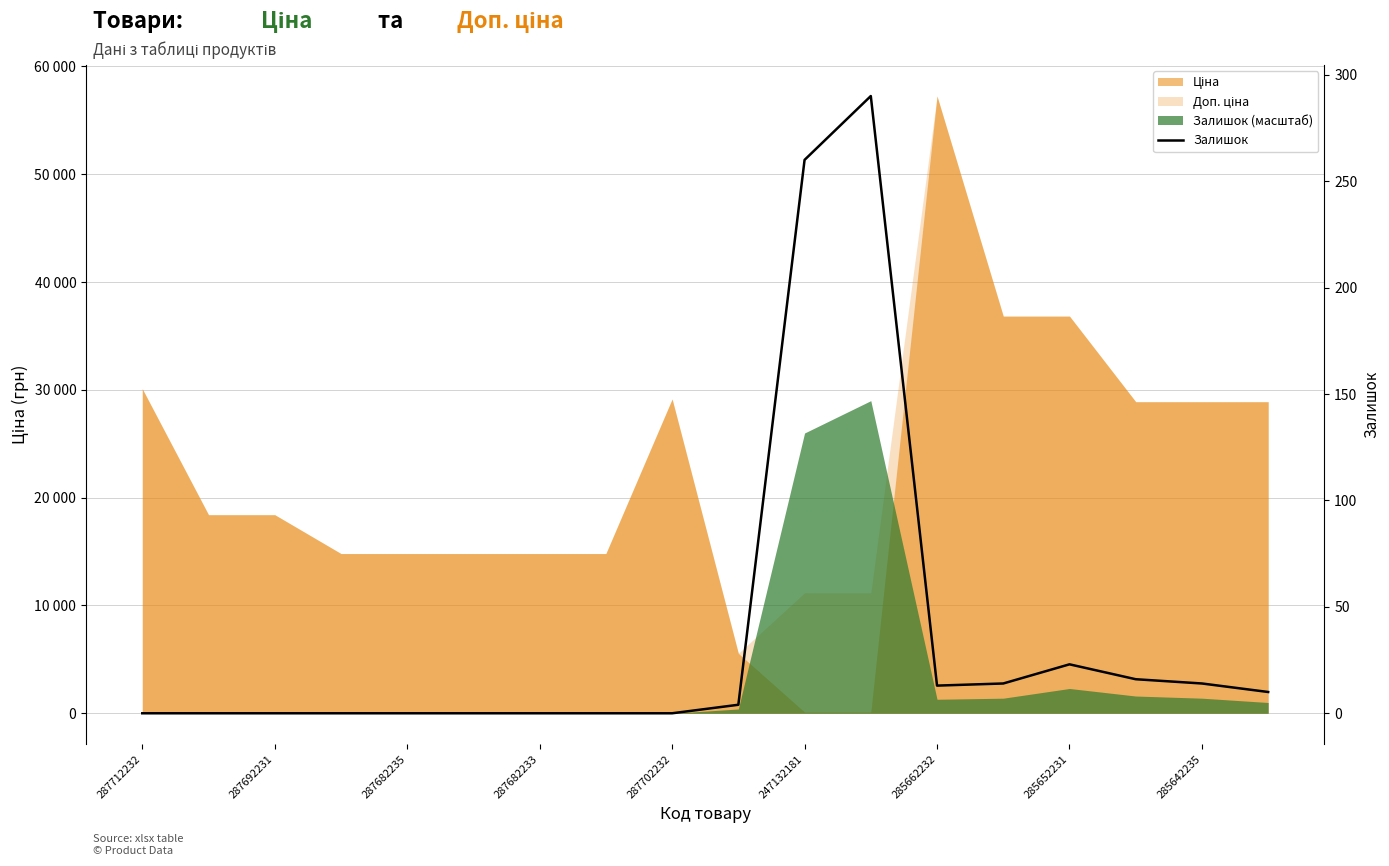

What is the difference between the second highest and minimum values?

260